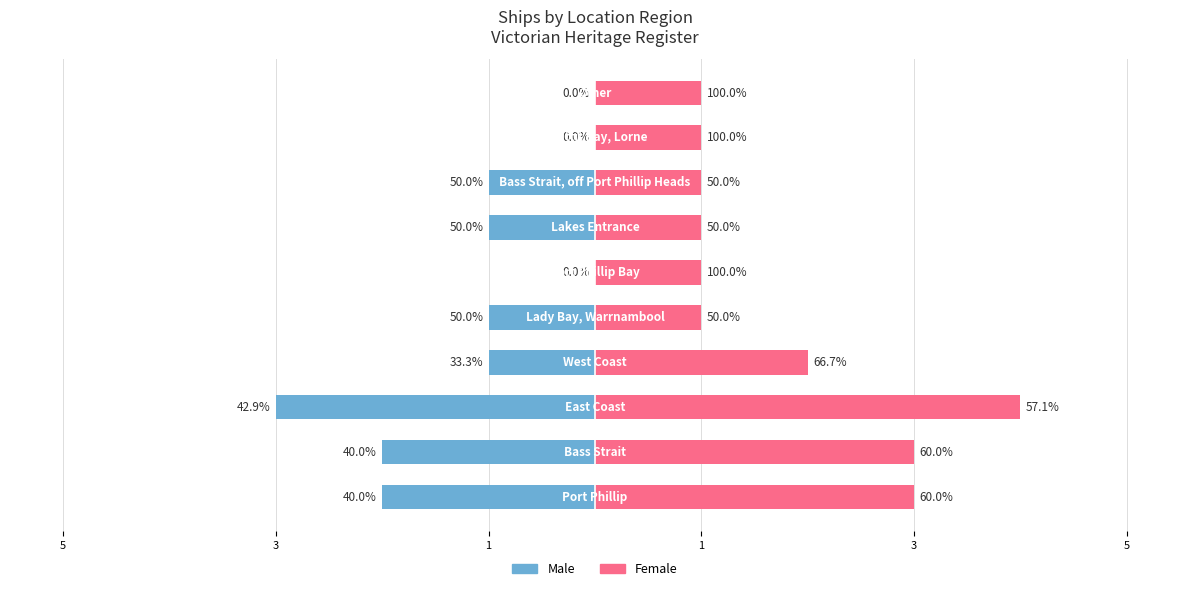

Which series has the largest total across all categories?

Female